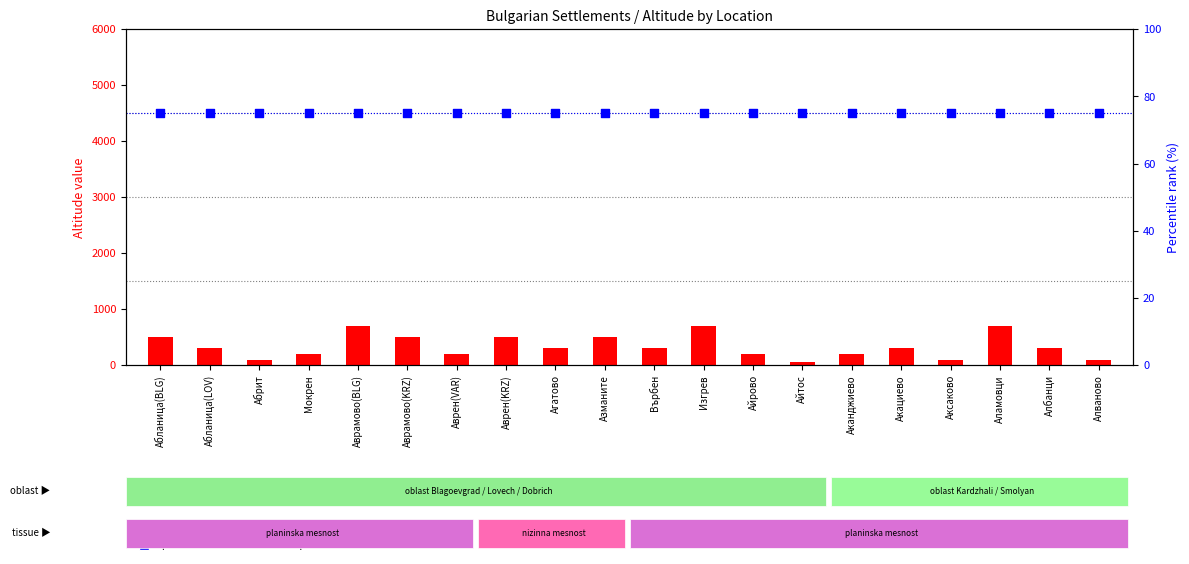

At how many categories does at least one series exceed 523?

3